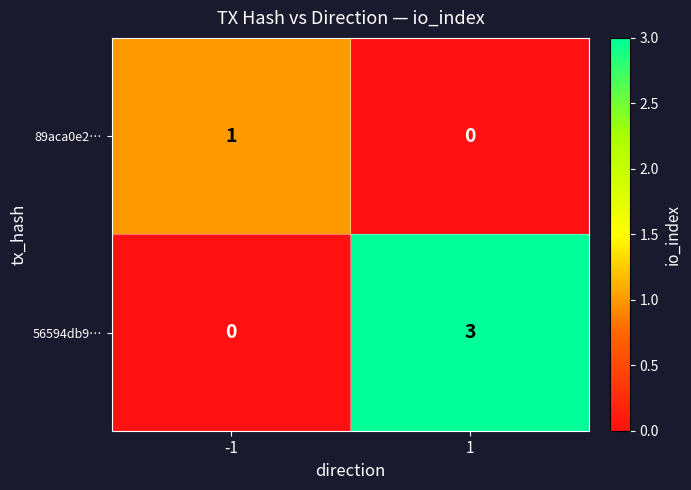

True or false: 89aca0e2… has a value of 2 at -1.

False